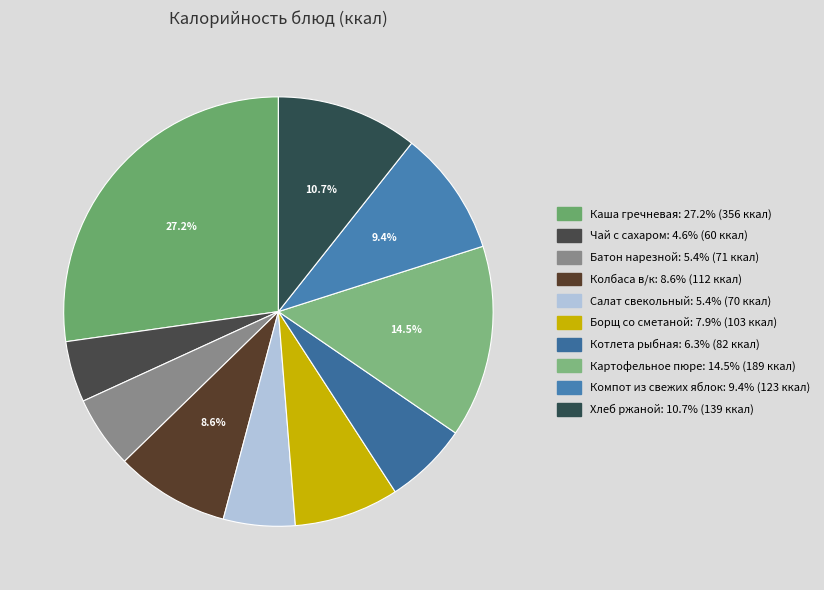

How many segments does this pie chart have?

10